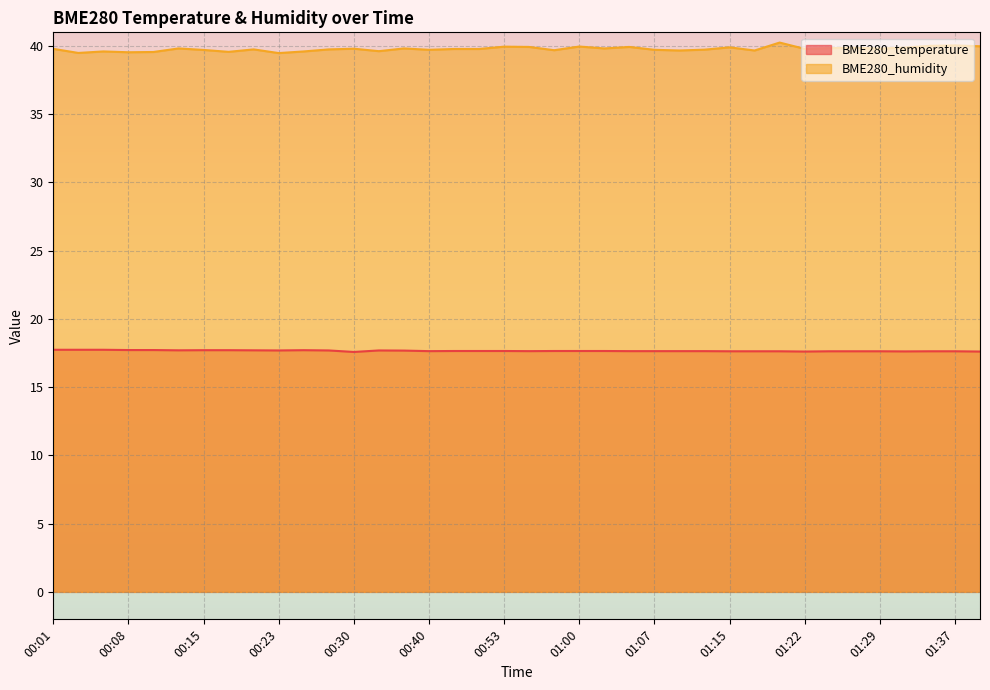

What is the difference between the second highest and minimum values in the BME280_temperature series?

0.2